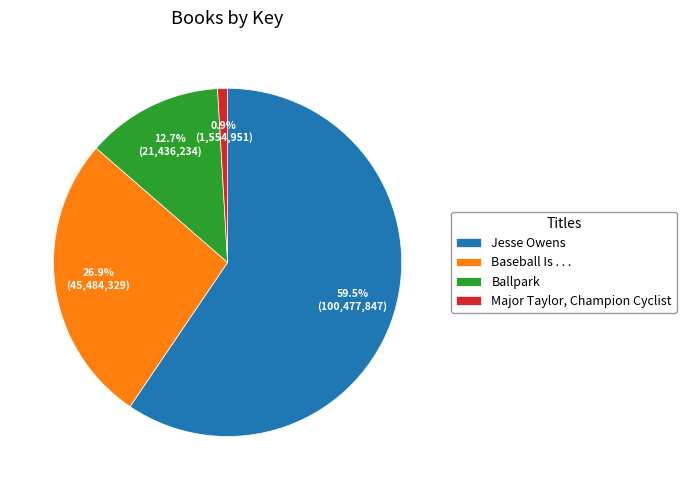

To the nearest percent, what percentage of the pie is Ballpark?

13%